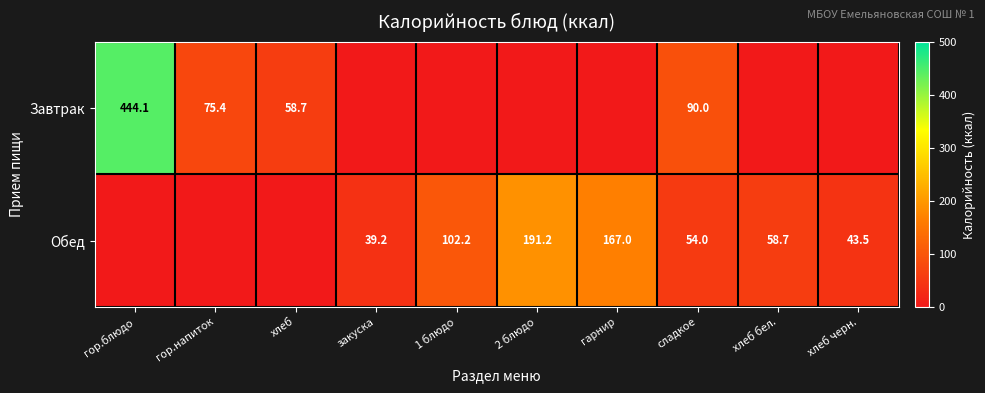

Is it true that Завтрак equals 75.4 at гор.напиток?

True